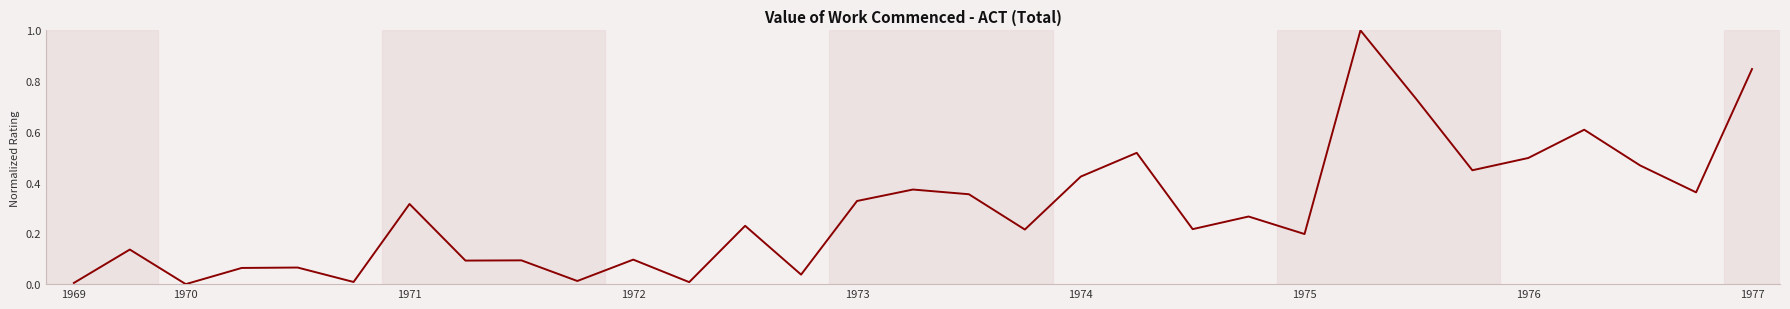

What is the greatest value displayed?

1.0